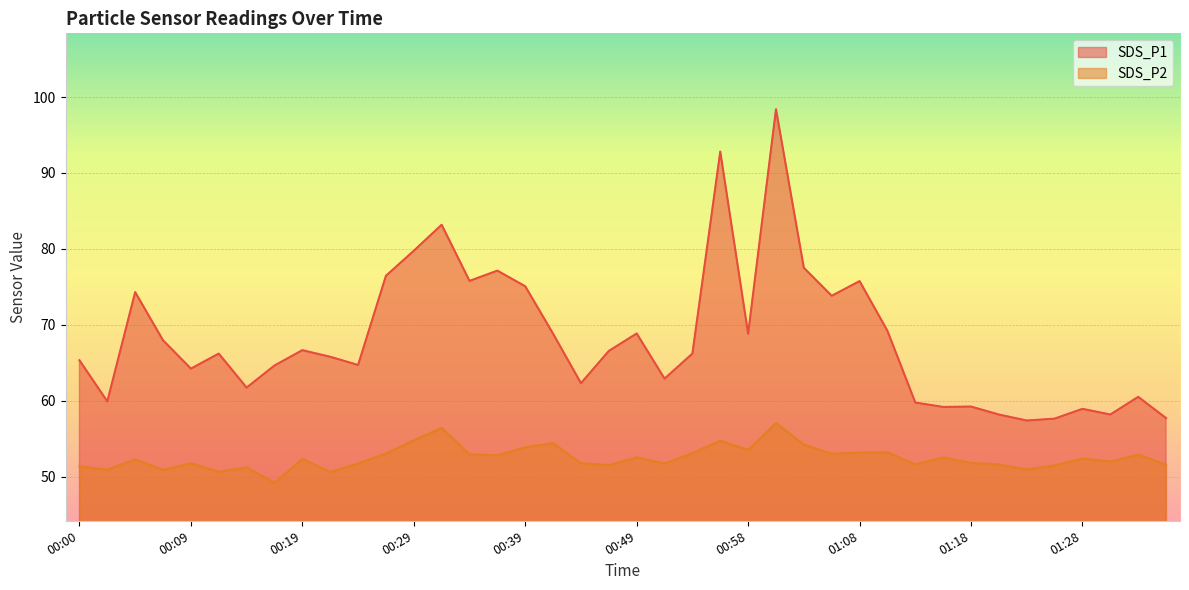

What is the greatest value displayed?

98.4